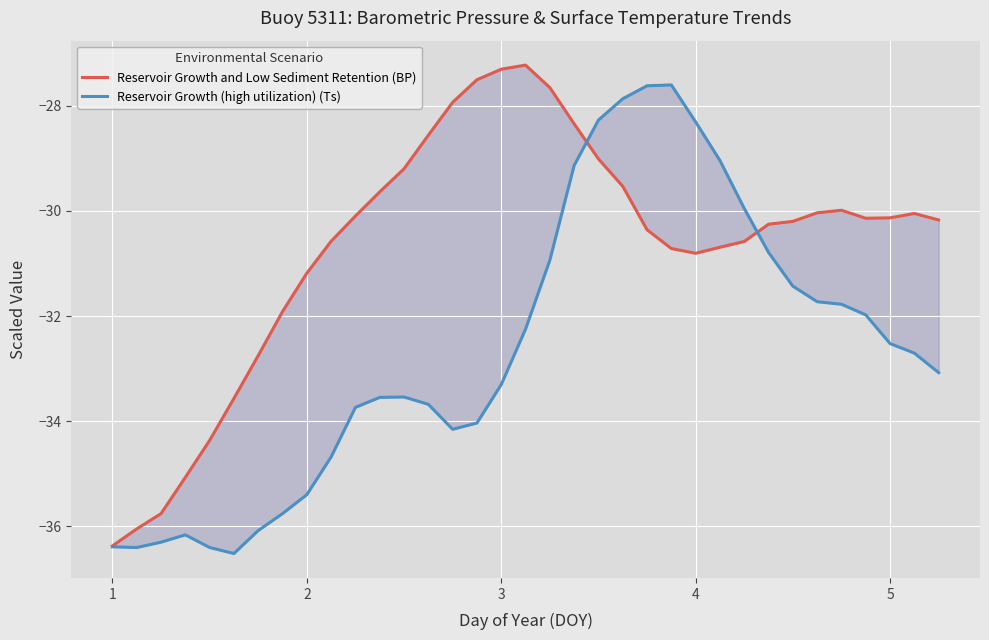

Which series has the largest total across all categories?

Reservoir Growth and Low Sediment Retention (BP)